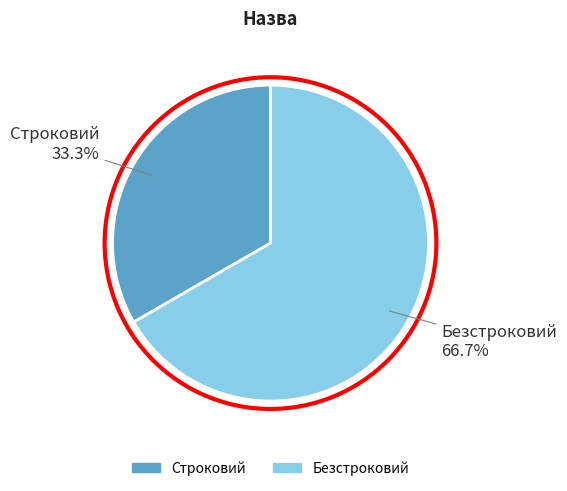

Approximately how many times larger is the value at Строковий compared to Безстроковий?

0.5